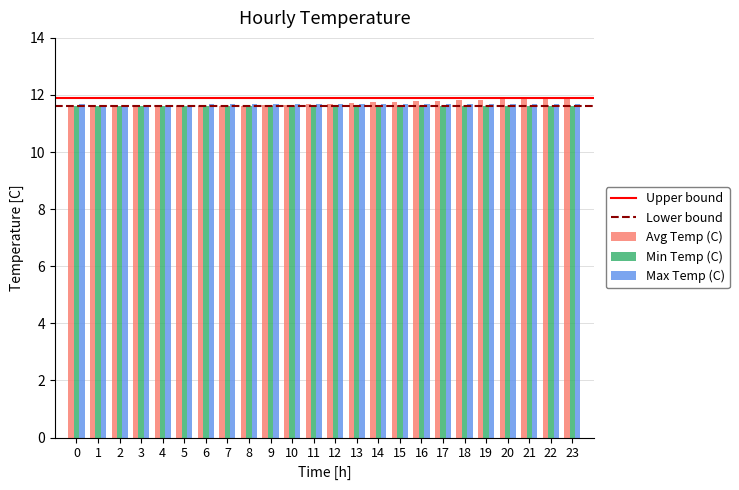

What is the minimum value for Avg Temp (C)?

11.6